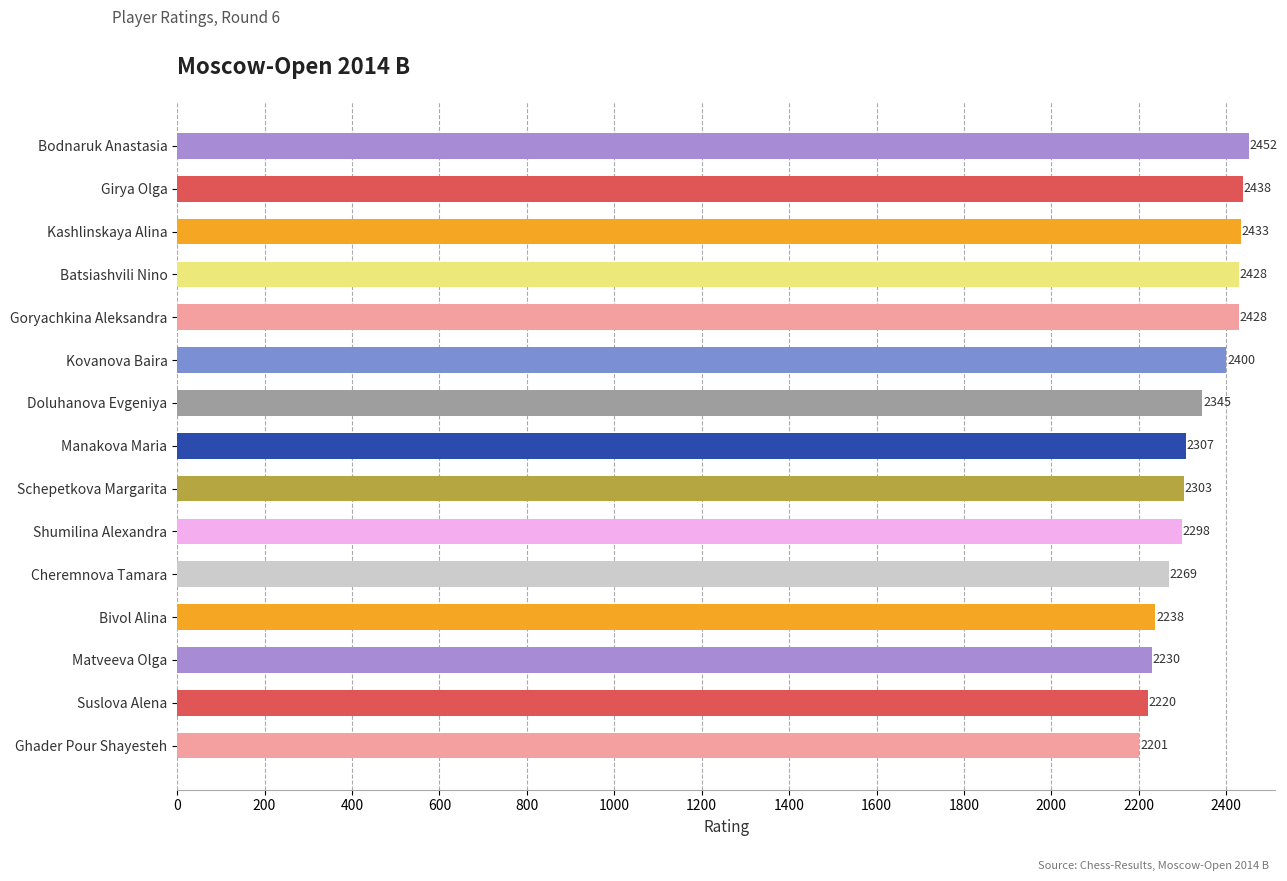

What is the change in value from Manakova Maria to Doluhanova Evgeniya?

+38